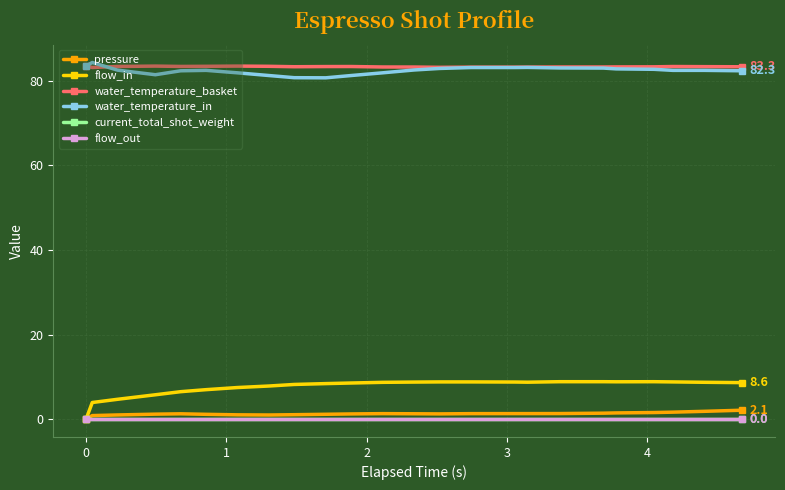

True or false: water_temperature_basket and current_total_shot_weight cross at least once.

False